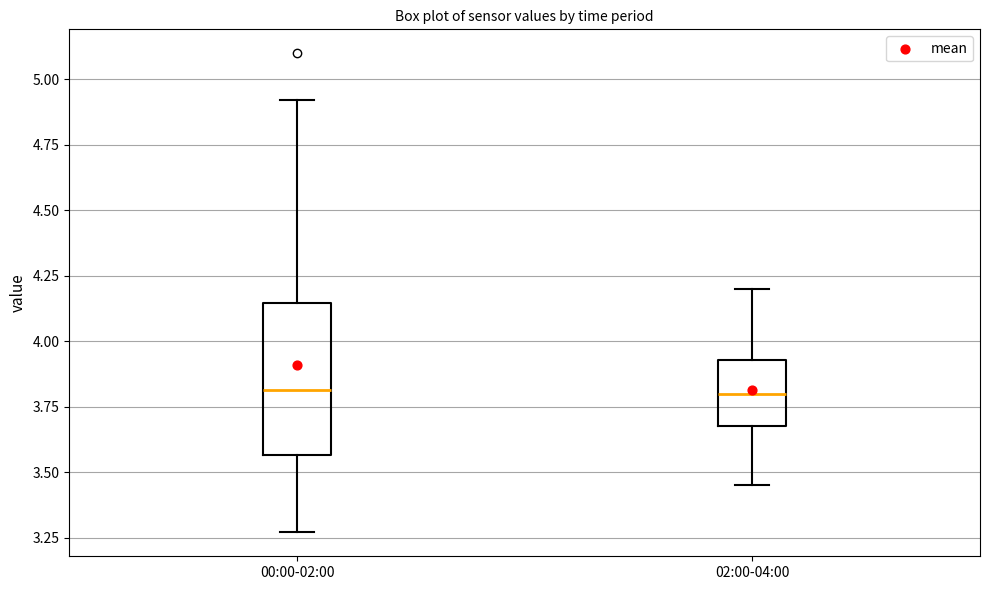

Where does the lower whisker of the box for 02:00-04:00 end on the y-axis? The values are not printed on the chart, so give them approximately, as read against the axis.

3.45